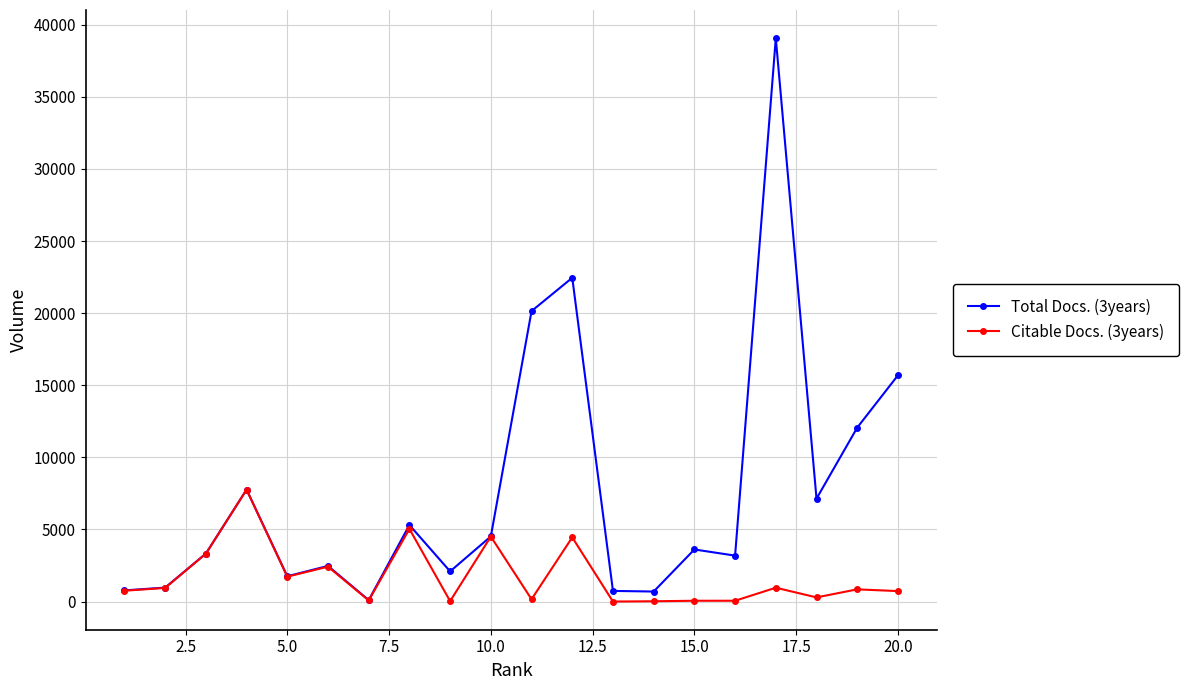

Which series has the largest total across all categories?

Total Docs. (3years)